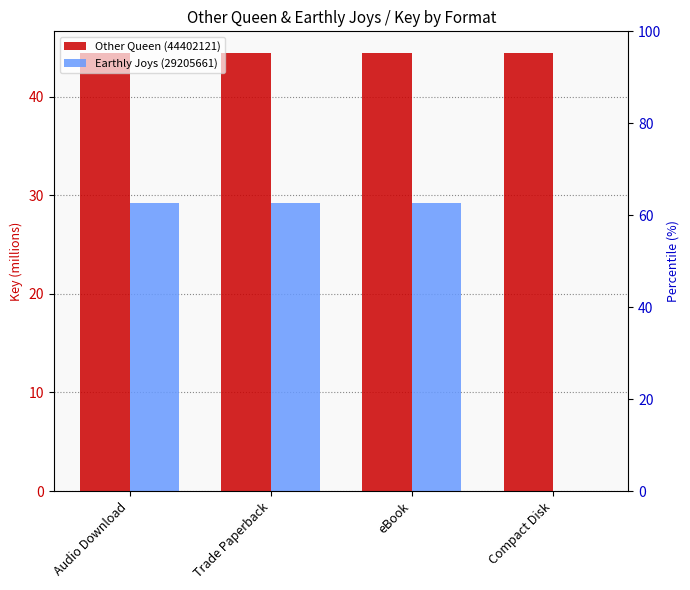

Reading right to left, list all the values displayed in this chart.

Other Queen (44402121): Compact Disk=44.4	eBook=44.4	Trade Paperback=44.4	Audio Download=44.4
Earthly Joys (29205661): Compact Disk=0.0	eBook=29.2	Trade Paperback=29.2	Audio Download=29.2